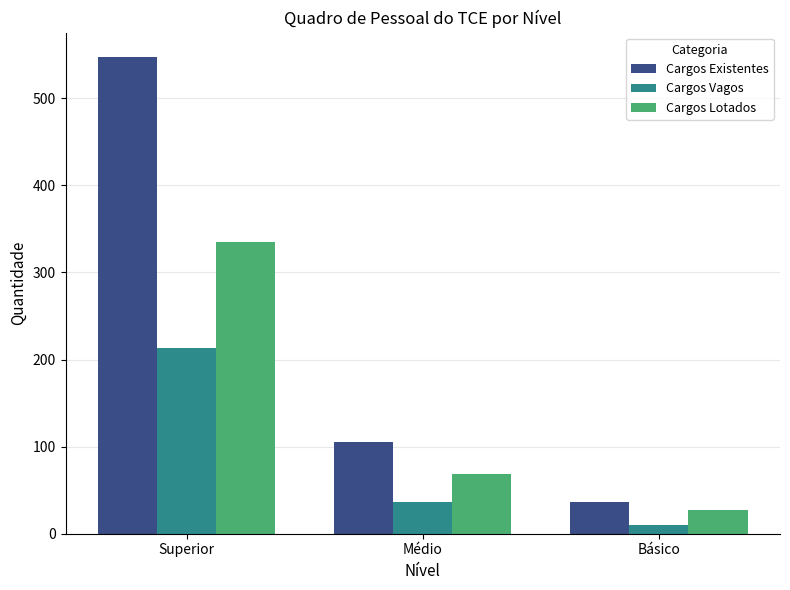

Does the chart contain stacked bars?

No